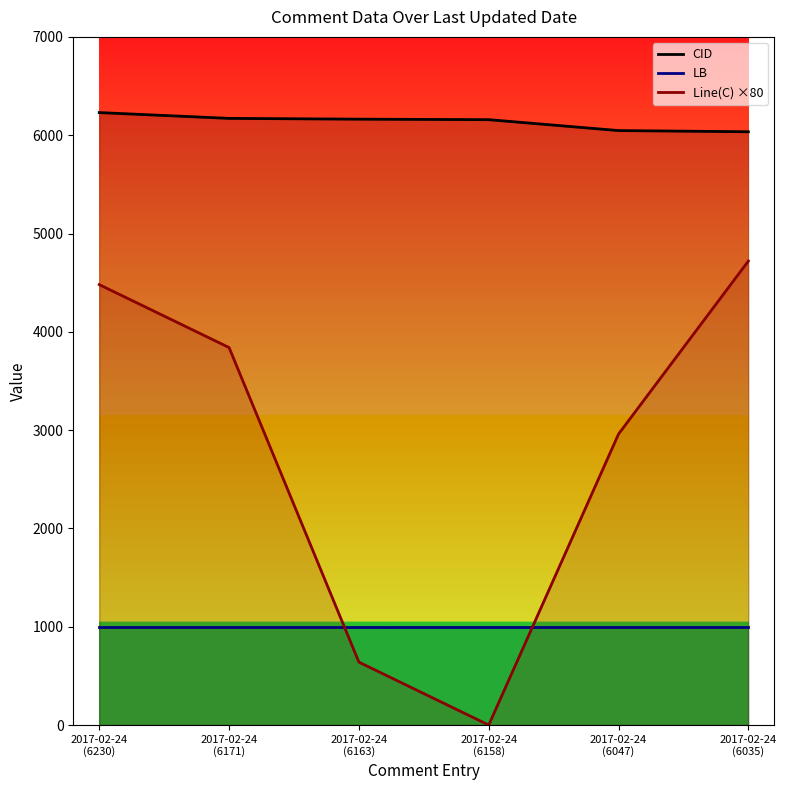

Does the chart display data point markers on the line(s)?

No